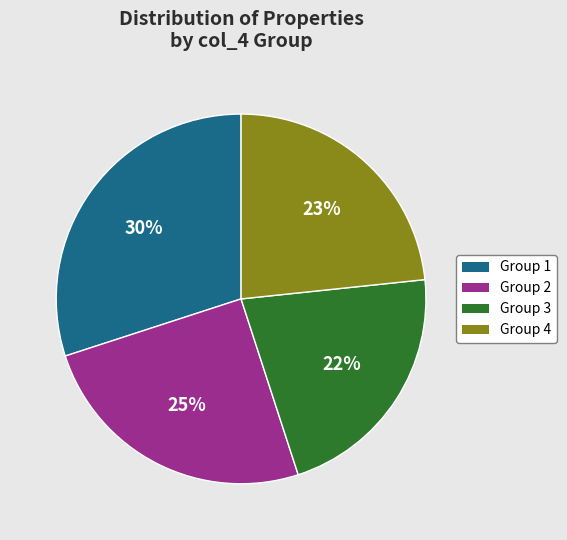

Count the number of slices in the pie.

4